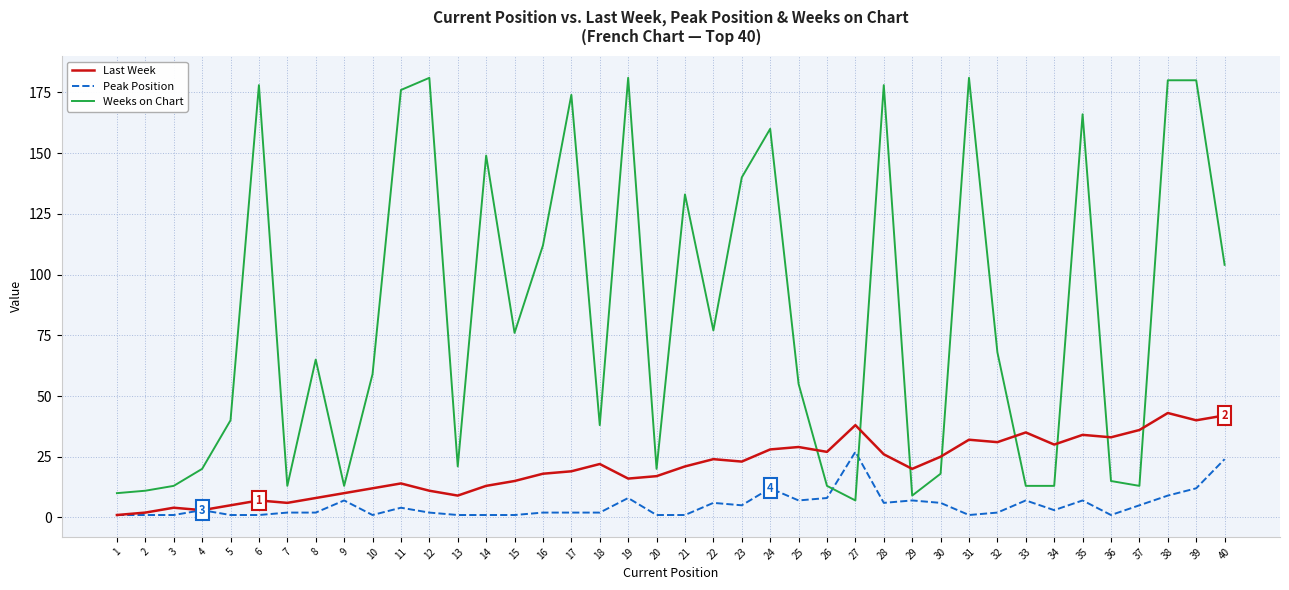

Which series has the largest total across all categories?

Weeks on Chart